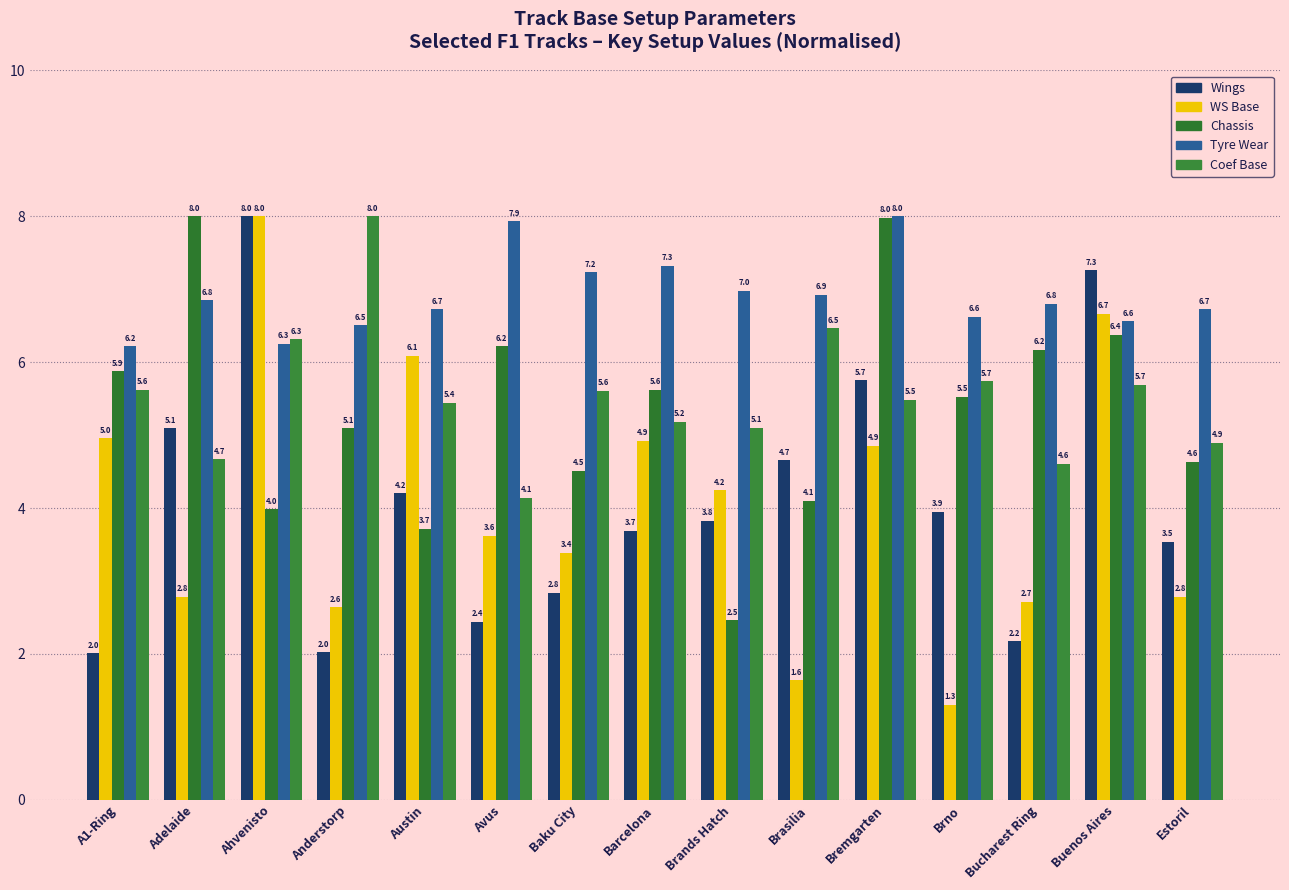

The value of WS Base at Avus is 6.0. True or false?

False